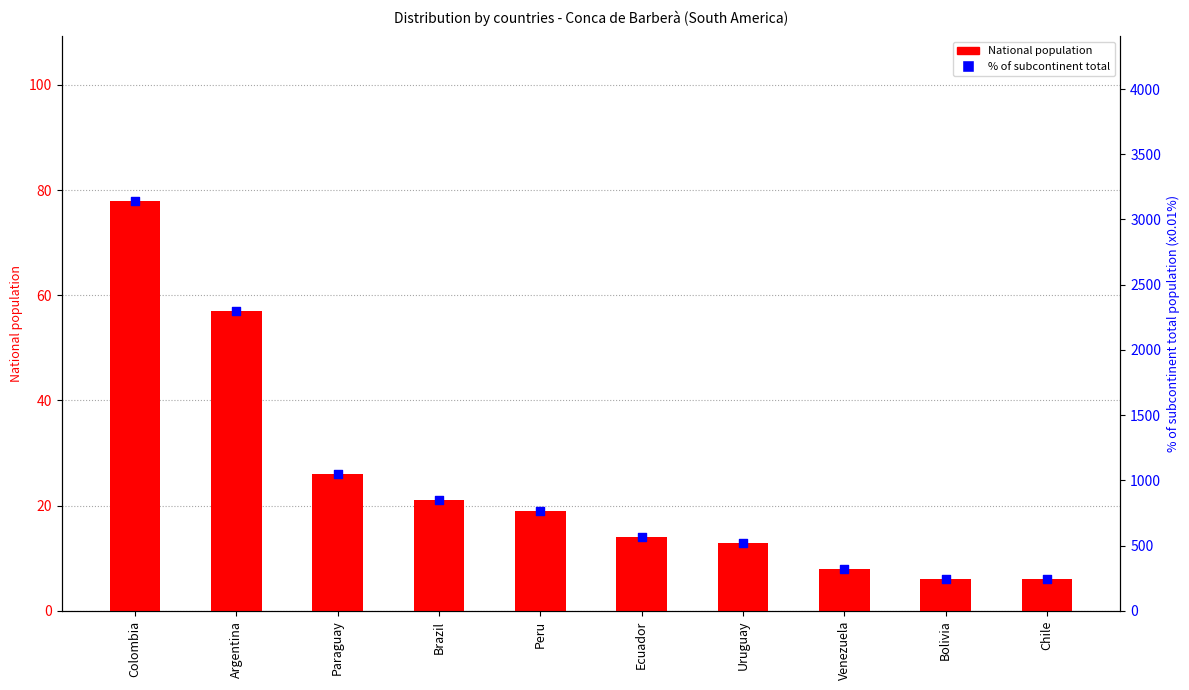

Which series has the largest Y range (max minus min)?

% of subcontinent total